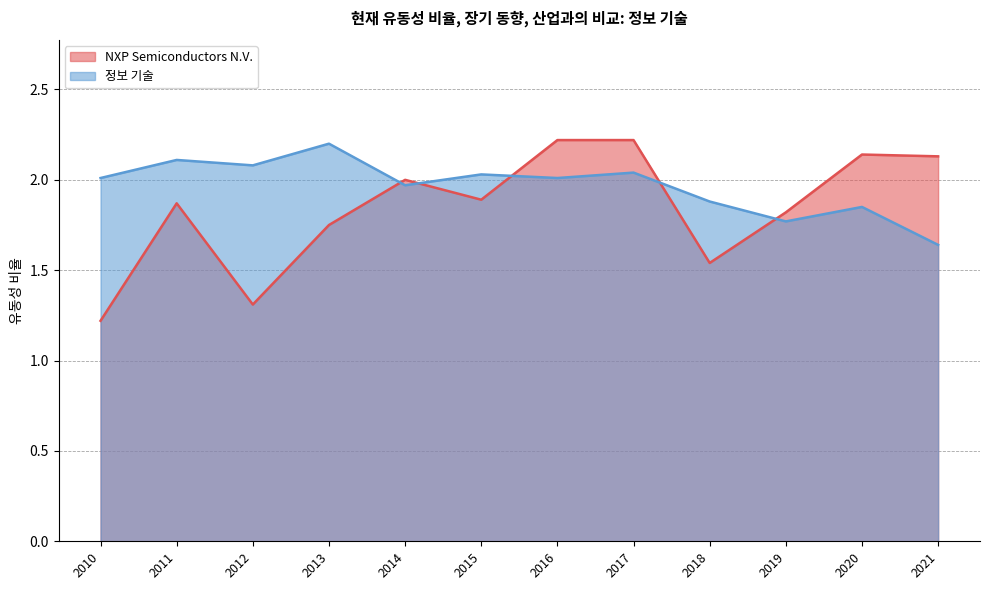

What is the maximum value for 정보 기술?

2.2